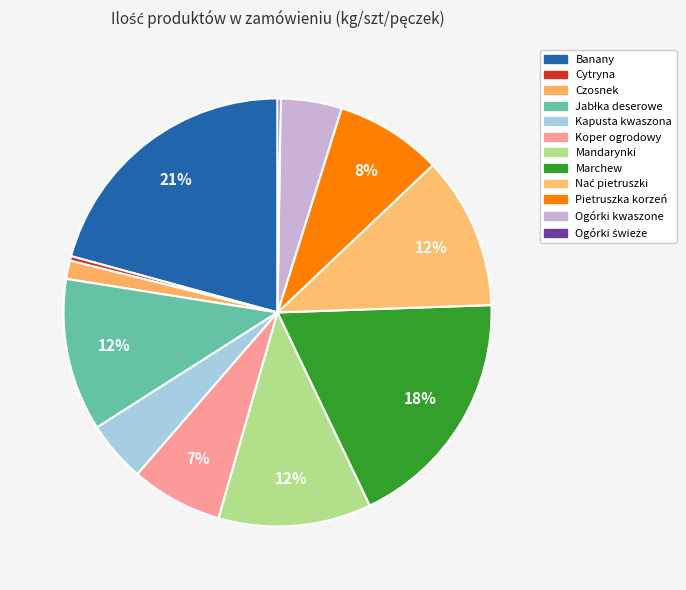

Count the number of slices in the pie.

12